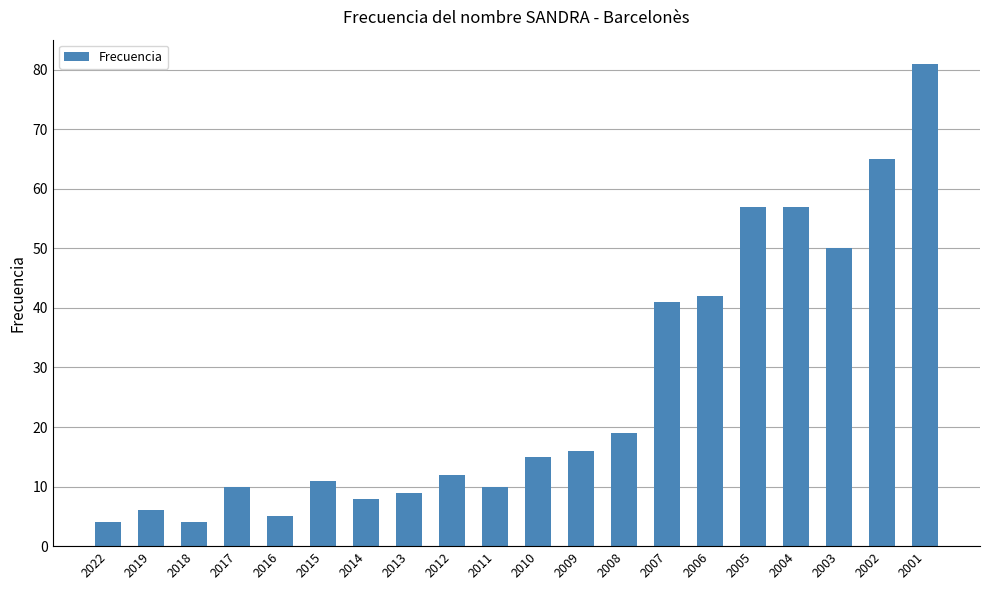

What value does the data have at 2003?

50